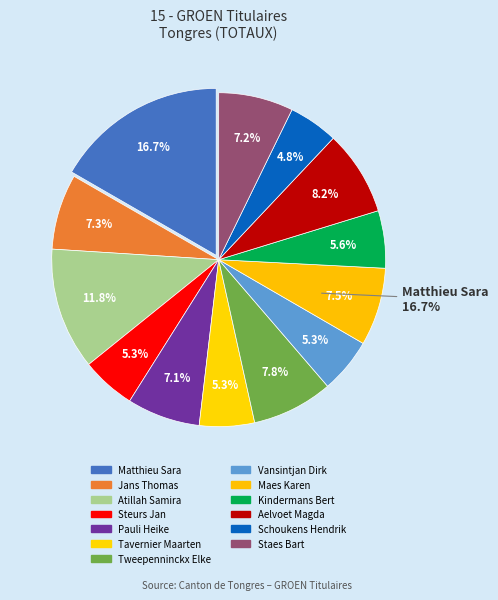

Combined, do Pauli Heike and Matthieu Sara account for over 50%?

No